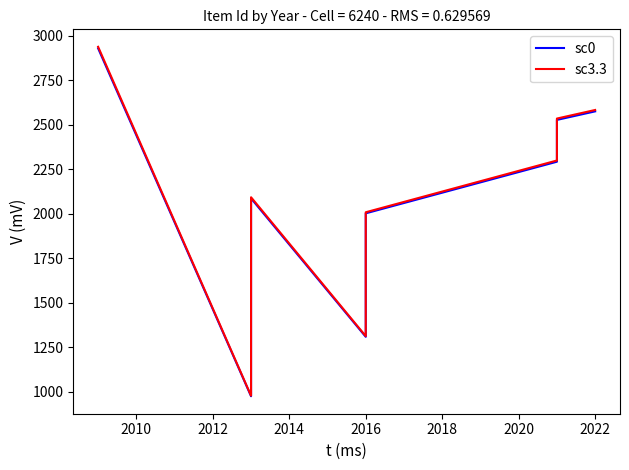

Does the chart have visible grid lines?

No